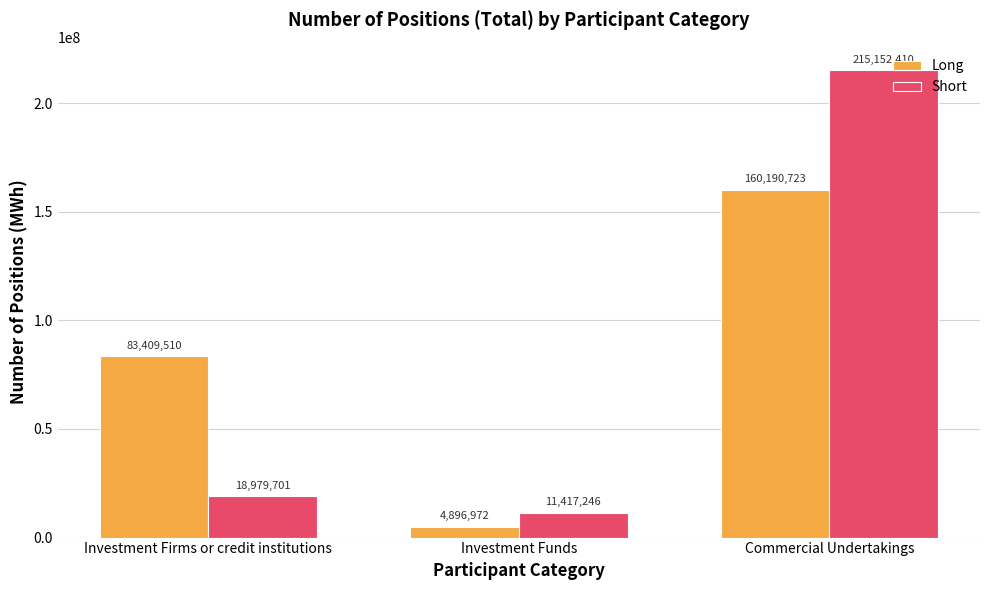

Rank the series at Commercial Undertakings from lowest to highest value.

Long, Short